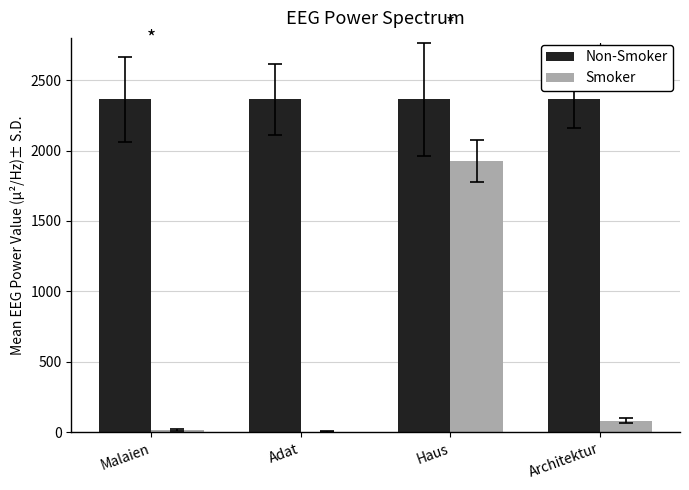

What is the sum of the Smoker values at Architektur and Haus?

2009